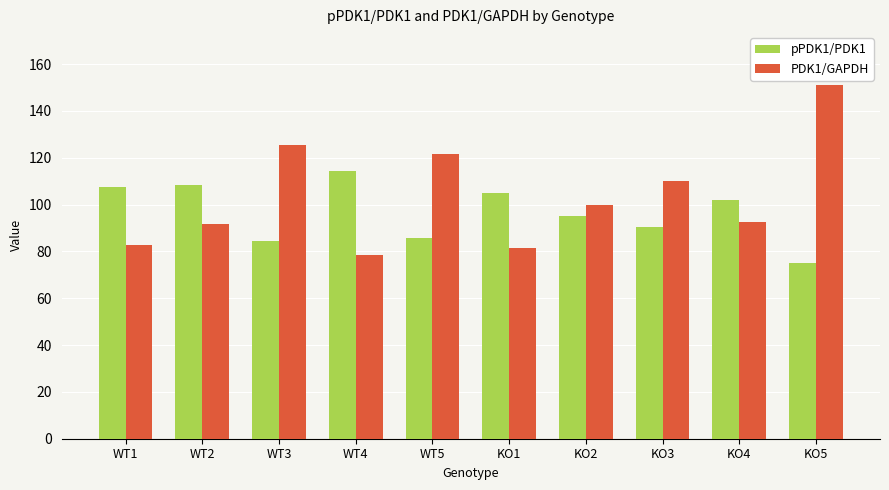

What is the sum of the PDK1/GAPDH values at KO4 and KO2?

192.3